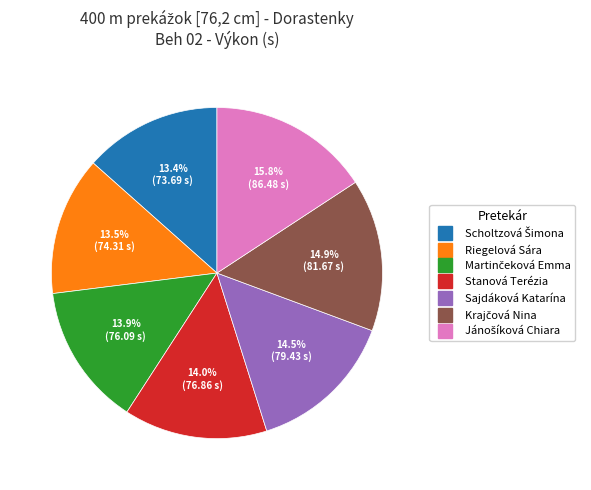

What percentage is NOT represented by Stanová Terézia?

86.0%